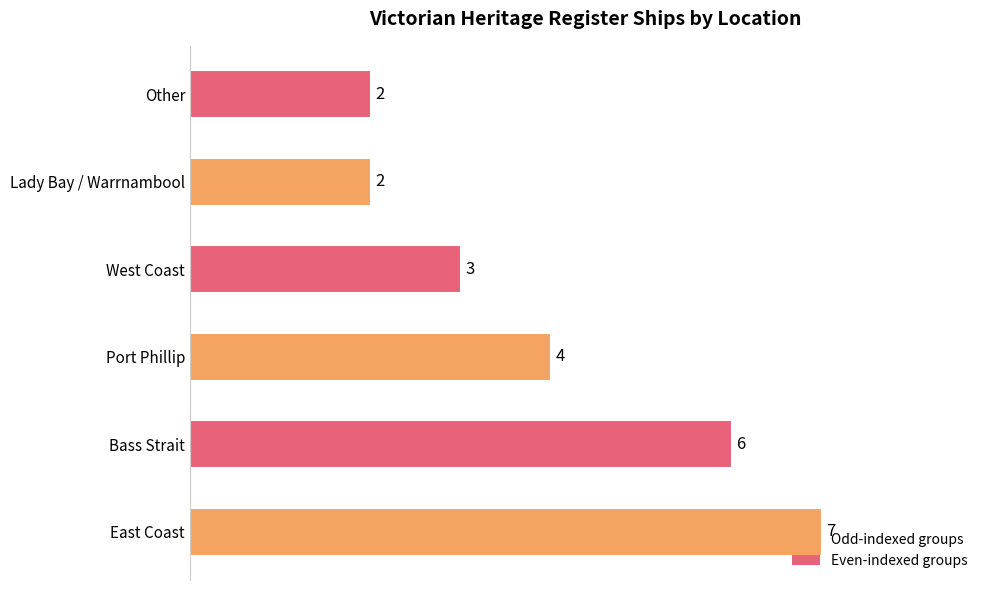

How many values are between 2 and 6?

5